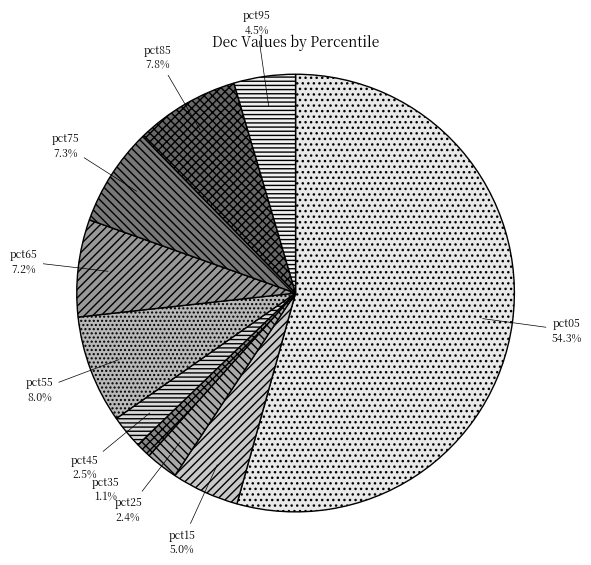

How many slices are in this pie chart?

10